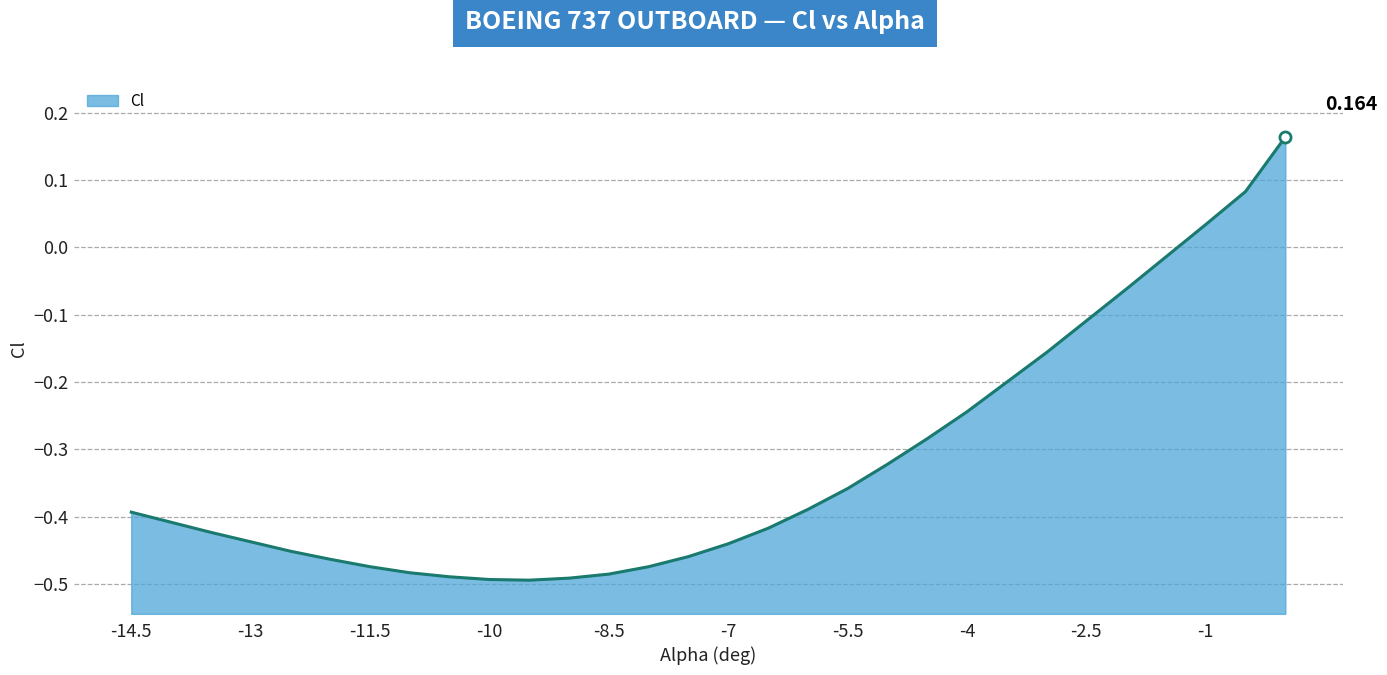

List the labels in order of value, largest first.

0, -0.5, -1, -1.5, -2, -2.5, -3, -3.5, -4, -4.5, -5, -5.5, -6, -14.5, -14, -6.5, -13.5, -13, -7, -12.5, -7.5, -12, -11.5, -8, -11, -8.5, -10.5, -9, -10, -9.5